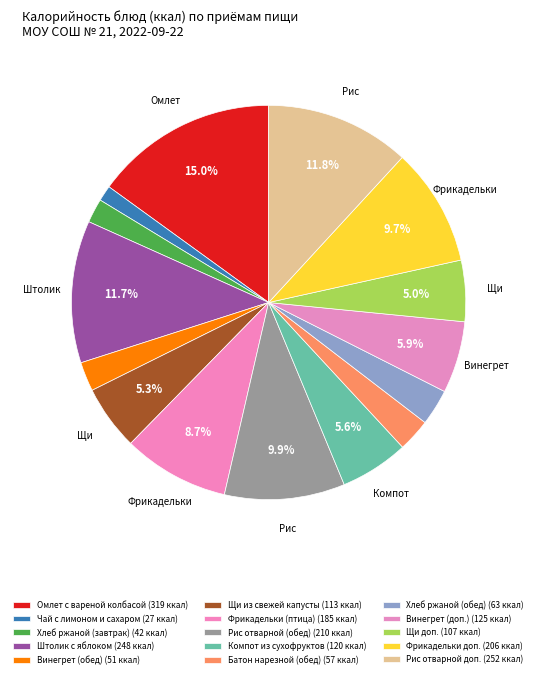

Approximately how many times larger is the value at Батон нарезной (обед) compared to Рис отварной доп.?

0.2